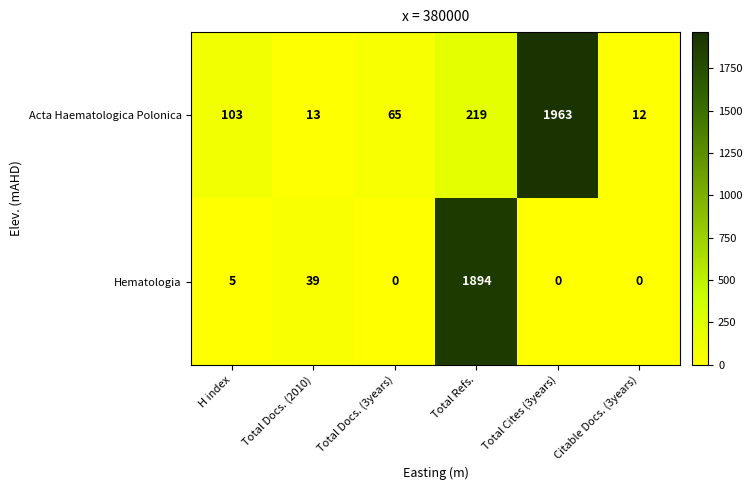

Reading left to right, extract all data points from this chart.

Acta Haematologica Polonica: H index=103	Total Docs. (2010)=13	Total Docs. (3years)=65	Total Refs.=219	Total Cites (3years)=1963	Citable Docs. (3years)=12
Hematologia: H index=5	Total Docs. (2010)=39	Total Docs. (3years)=0	Total Refs.=1894	Total Cites (3years)=0	Citable Docs. (3years)=0